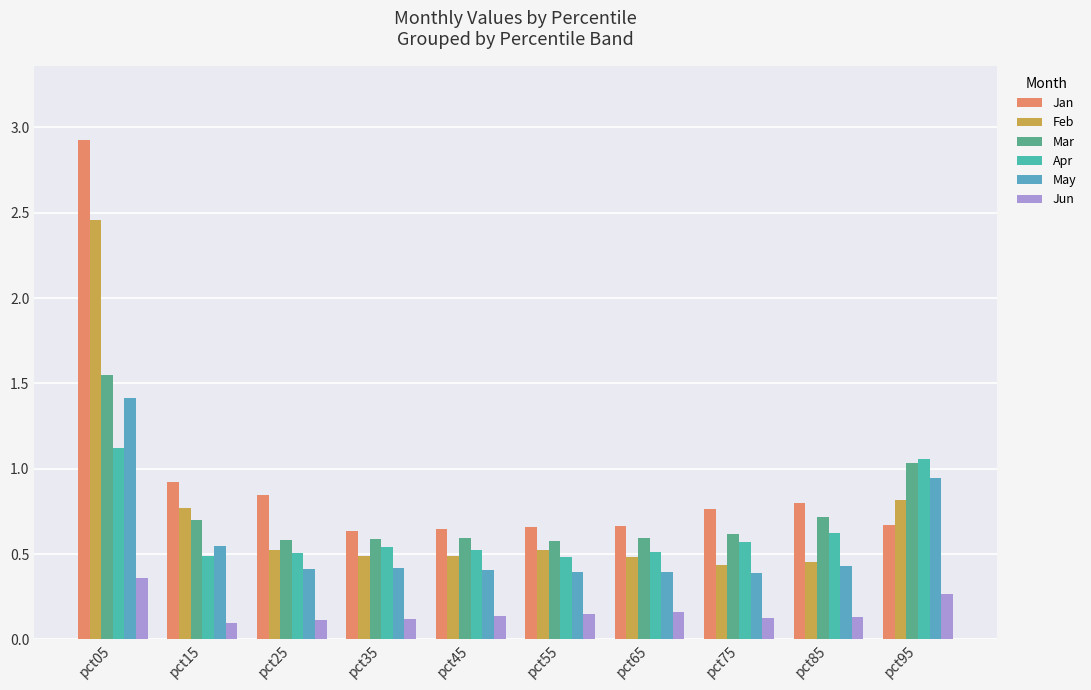

At how many categories does at least one series exceed 1?

2